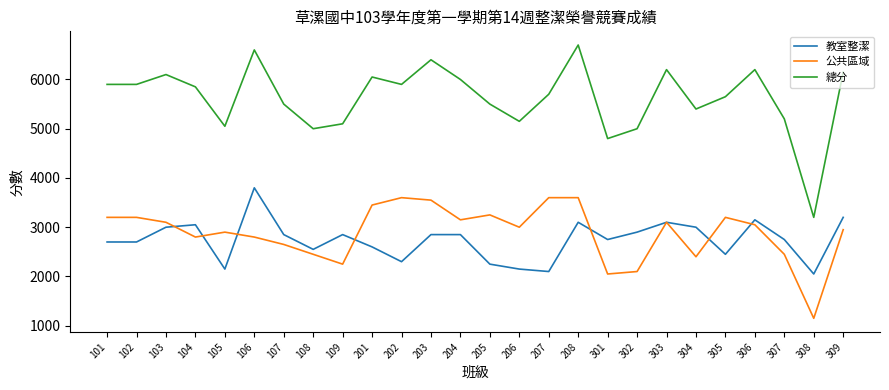

Reading left to right, list all the values displayed in this chart.

教室整潔: 101=2700	102=2700	103=3000	104=3050	105=2150	106=3800	107=2850	108=2550	109=2850	201=2600	202=2300	203=2850	204=2850	205=2250	206=2150	207=2100	208=3100	301=2750	302=2900	303=3100	304=3000	305=2450	306=3150	307=2750	308=2050	309=3200
公共區域: 101=3200	102=3200	103=3100	104=2800	105=2900	106=2800	107=2650	108=2450	109=2250	201=3450	202=3600	203=3550	204=3150	205=3250	206=3000	207=3600	208=3600	301=2050	302=2100	303=3100	304=2400	305=3200	306=3050	307=2450	308=1150	309=2950
總分: 101=5900	102=5900	103=6100	104=5850	105=5050	106=6600	107=5500	108=5000	109=5100	201=6050	202=5900	203=6400	204=6000	205=5500	206=5150	207=5700	208=6700	301=4800	302=5000	303=6200	304=5400	305=5650	306=6200	307=5200	308=3200	309=6150